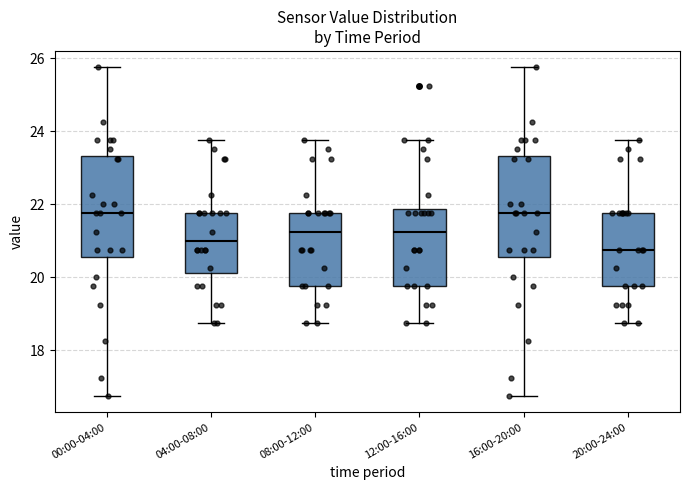

Reading left to right, read every box against the y-axis: the position of its median line, the range the box covers, and the ends of its whiskers. The values are not printed on the chart, so give them approximately, as read against the axis.

00:00-04:00: median 21.8, box 20.6 to 23.4, whiskers 16.8 to 25.8
04:00-08:00: median 21.0, box 20.2 to 21.8, whiskers 18.8 to 23.8
08:00-12:00: median 21.2, box 19.8 to 21.8, whiskers 18.8 to 23.8
12:00-16:00: median 21.2, box 19.8 to 21.8, whiskers 18.8 to 23.8
16:00-20:00: median 21.8, box 20.6 to 23.4, whiskers 16.8 to 25.8
20:00-24:00: median 20.8, box 19.8 to 21.8, whiskers 18.8 to 23.8